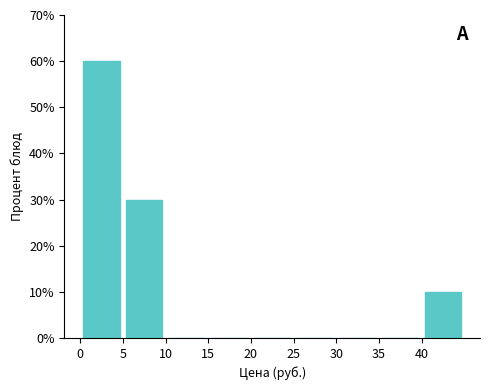

Reading left to right, transcribe this chart: for each bar, give the range it covers on the x-axis and its height. The values are not printed on the chart, so give them approximately, as read against the axis.

0 to 5: 60
5 to 10: 30
10 to 15: 0
15 to 20: 0
20 to 25: 0
25 to 30: 0
30 to 35: 0
35 to 40: 0
40 to 45: 10